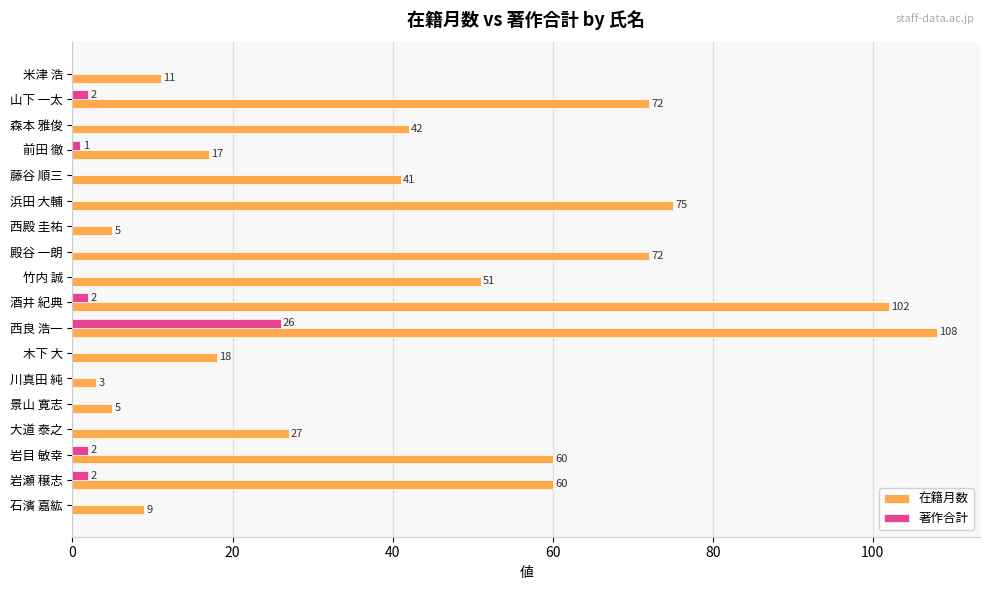

True or false: 在籍月数 has a value of 19 at 岩目 敏幸.

False